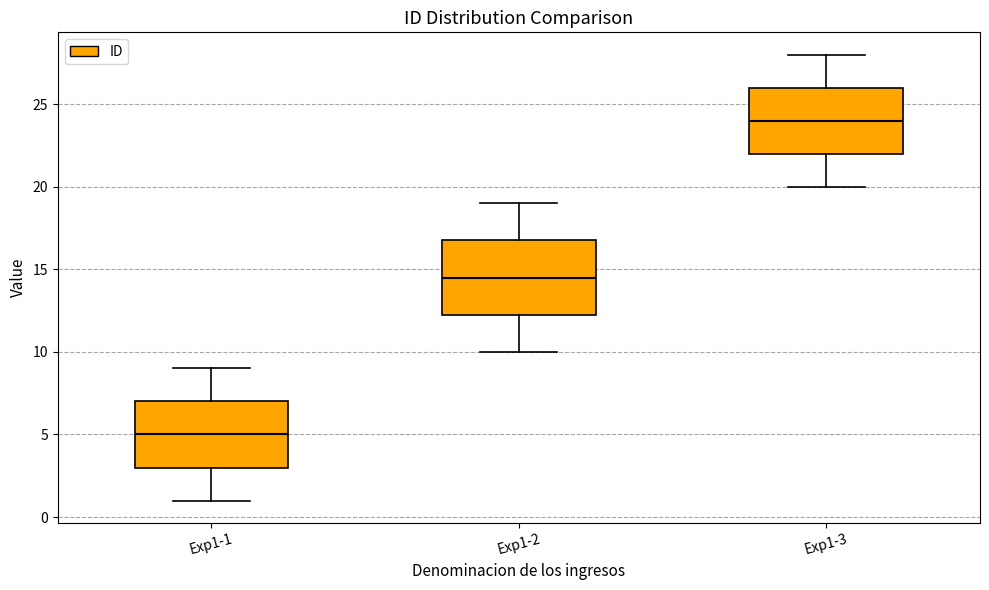

Which box is the tallest, from its lower edge to its upper edge?

Exp1-2